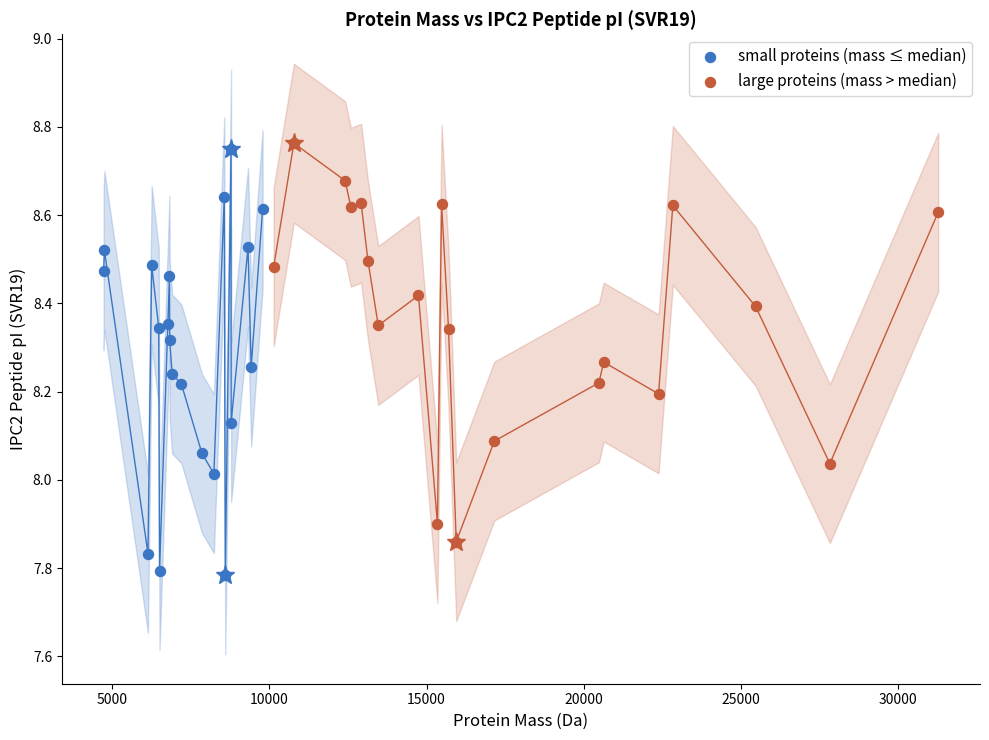

Which series reaches the minimum Y coordinate?

small proteins (mass ≤ median)